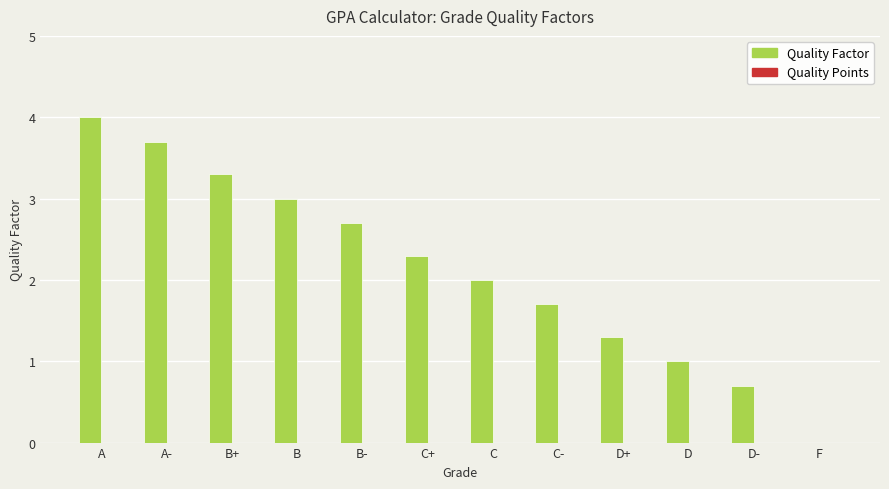

What is the change in value from C+ to C?

-0.3